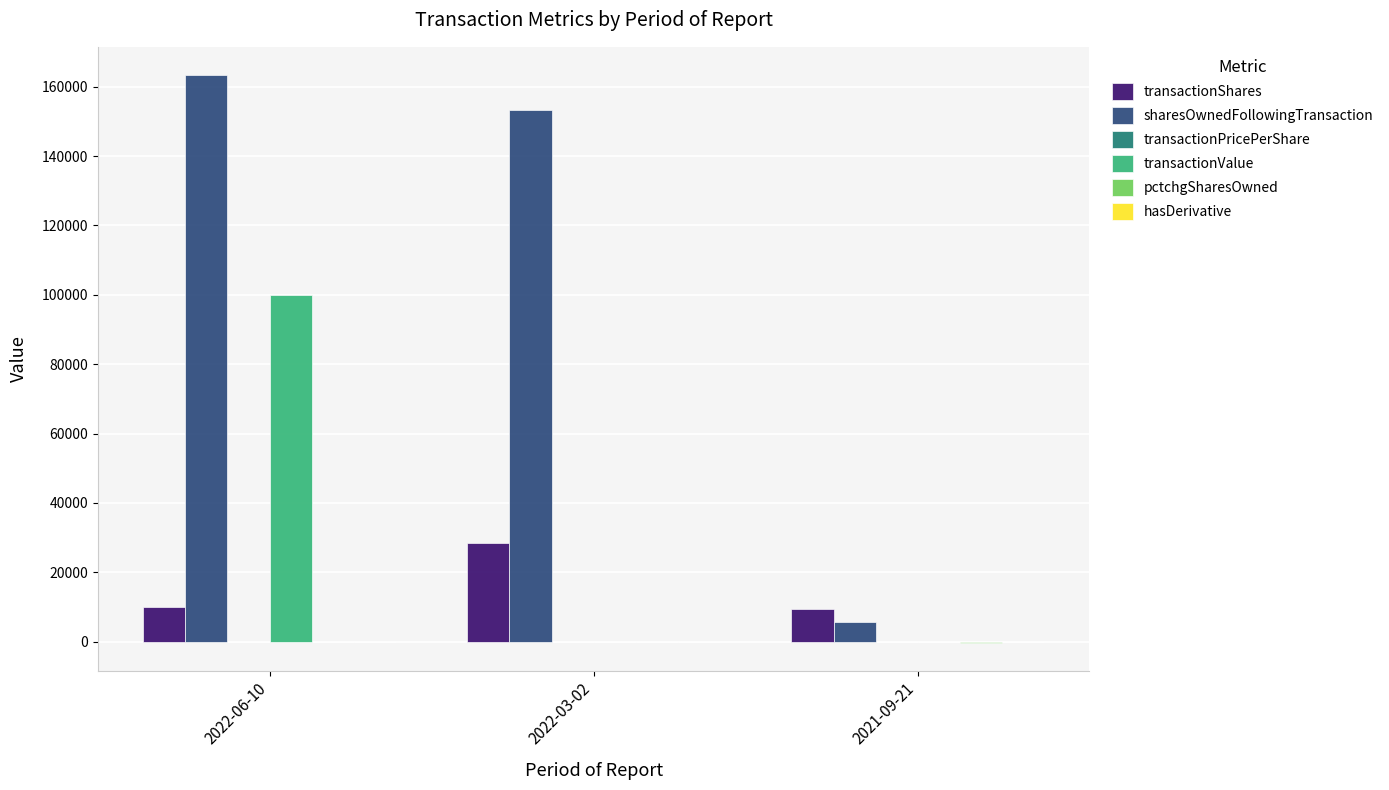

Which series changed the most between 2022-06-10 and 2022-03-02?

transactionValue